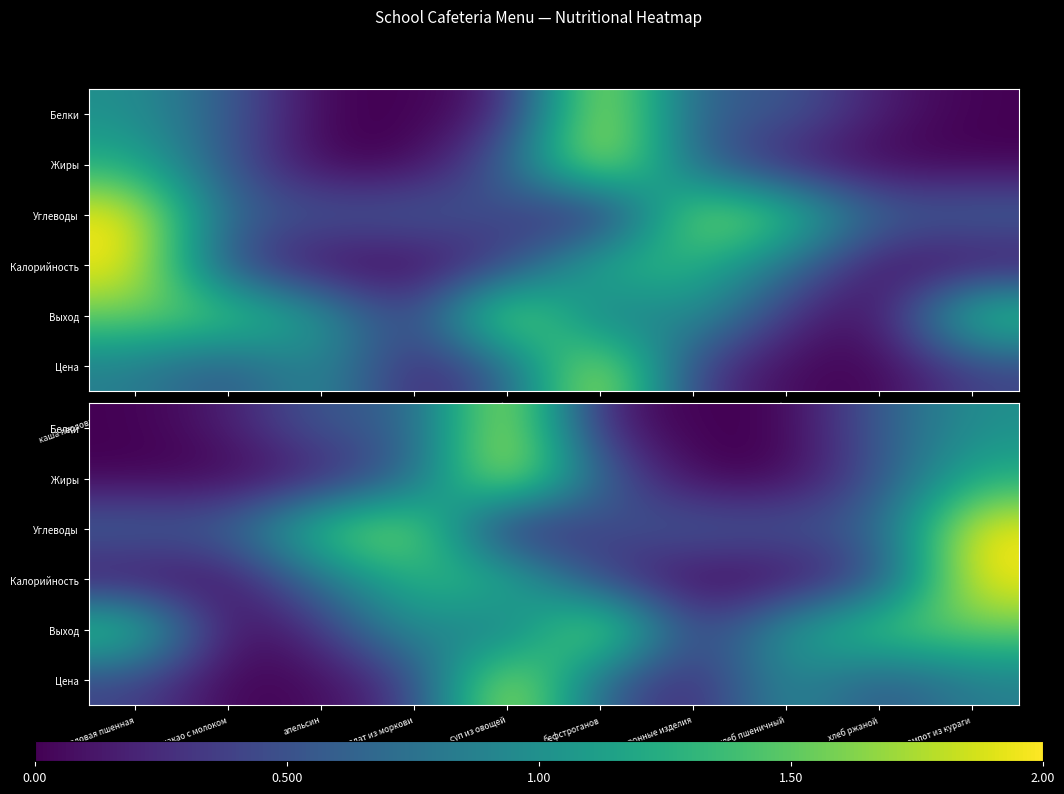

What is the difference between the highest and lowest values at хлеб ржаной?

1.2